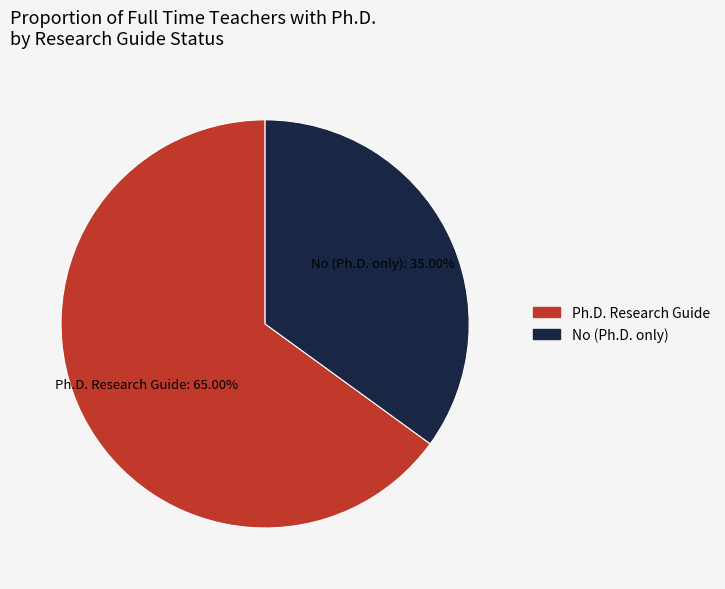

Does any single category account for the majority?

Yes